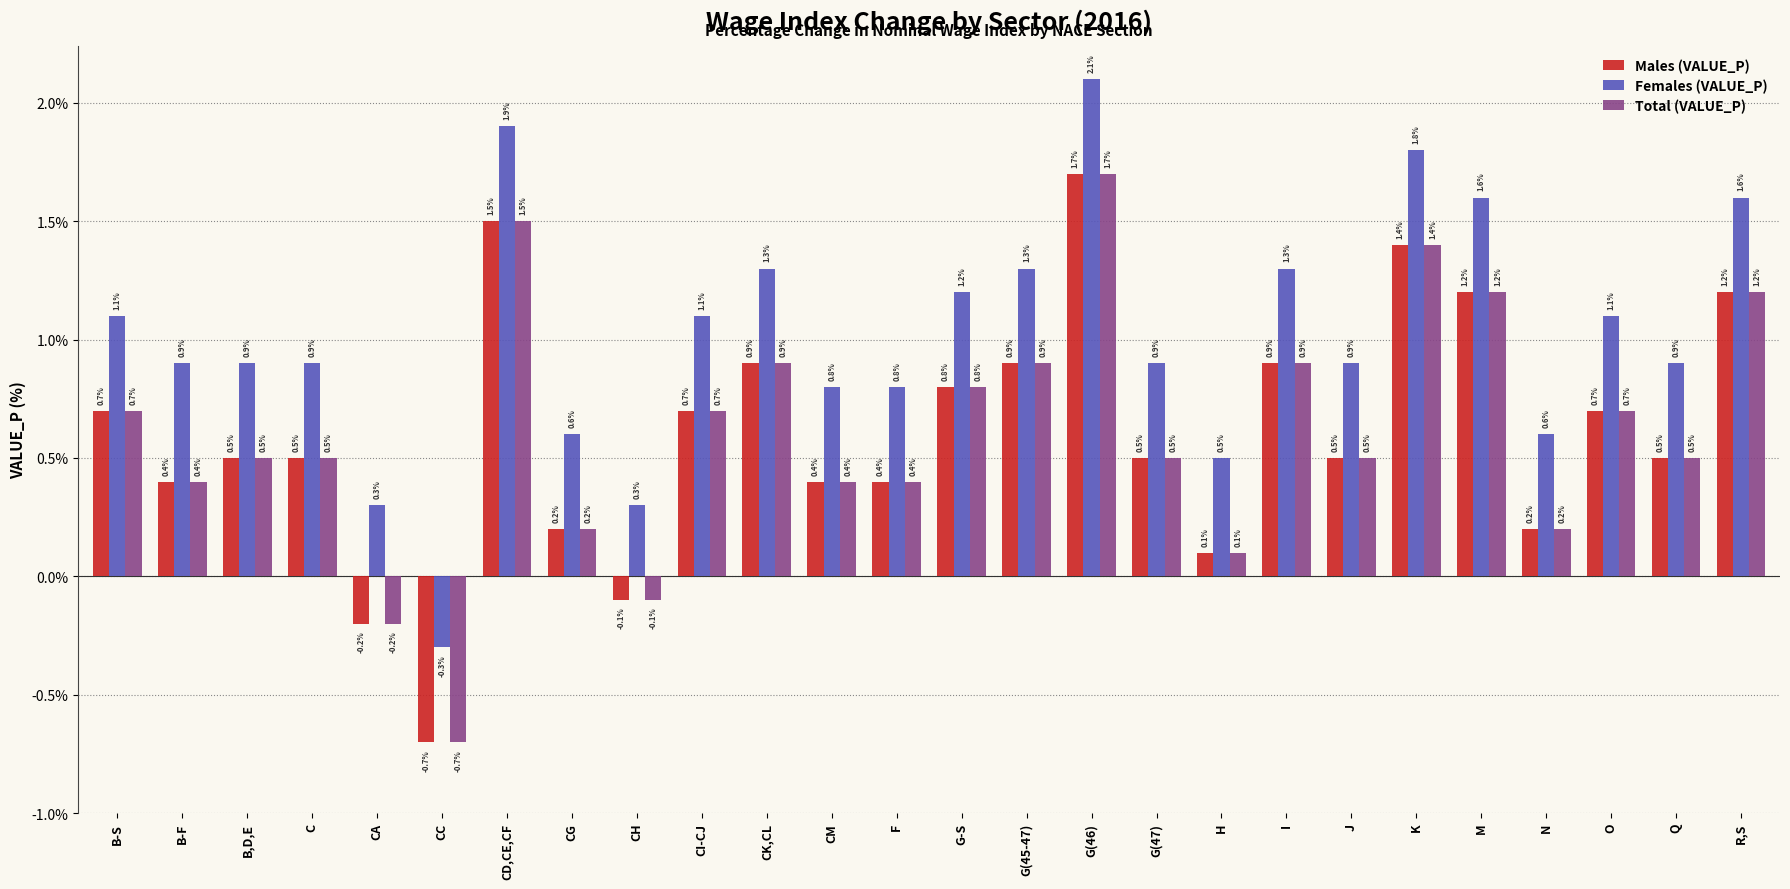

The value of Total (VALUE_P) at M is 1.2. True or false?

True